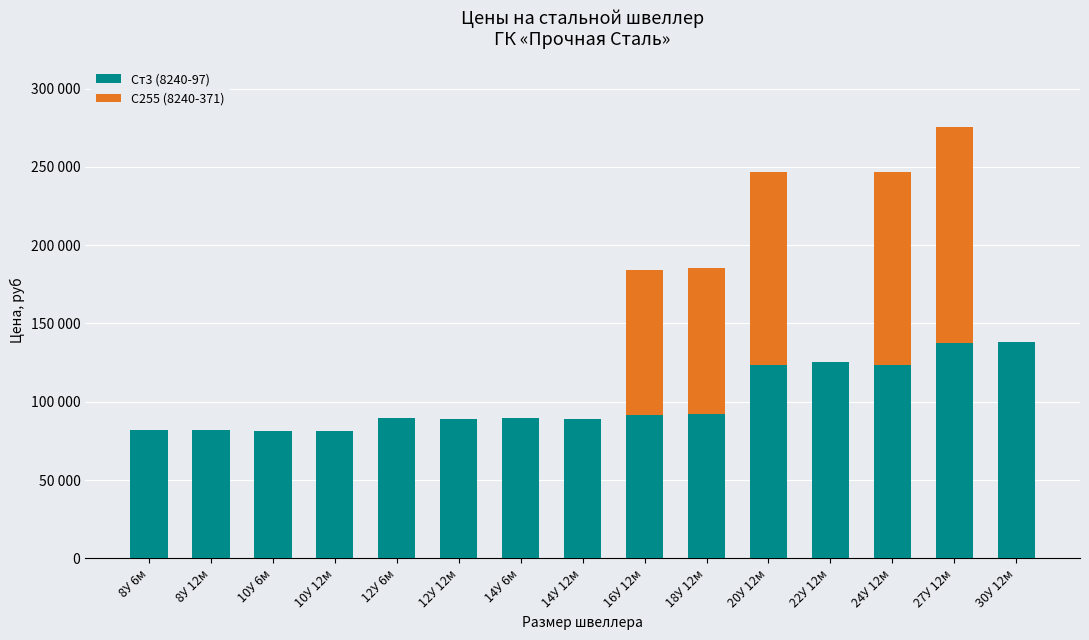

What is the sum of the С255 (8240-371) values at 18У 12м and 20У 12м?

215800